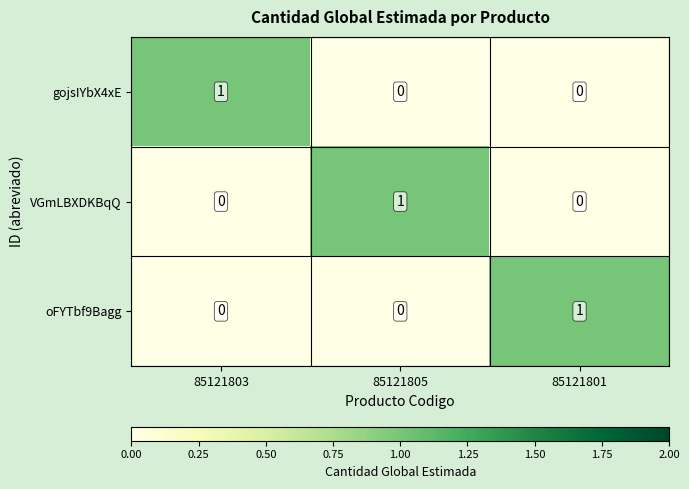

Is it true that VGmLBXDKBqQ equals 1 at 85121805?

True